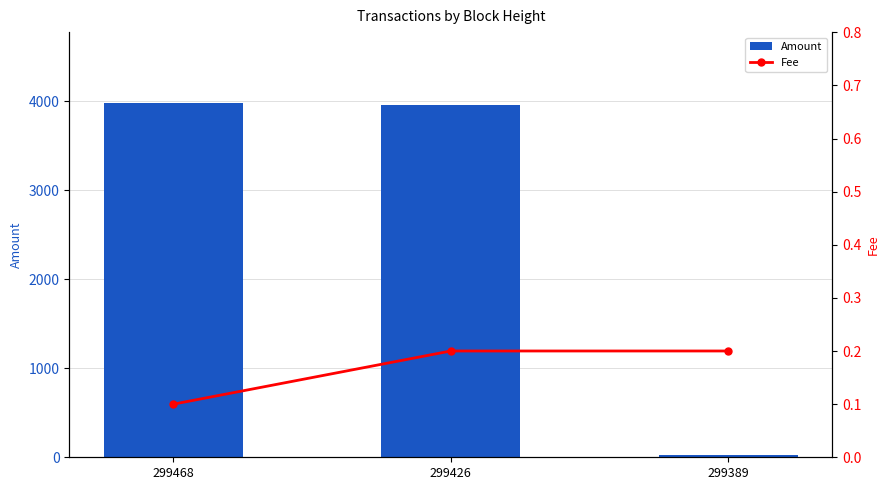

What is the difference between the maximum and minimum values in the Fee series?

0.1